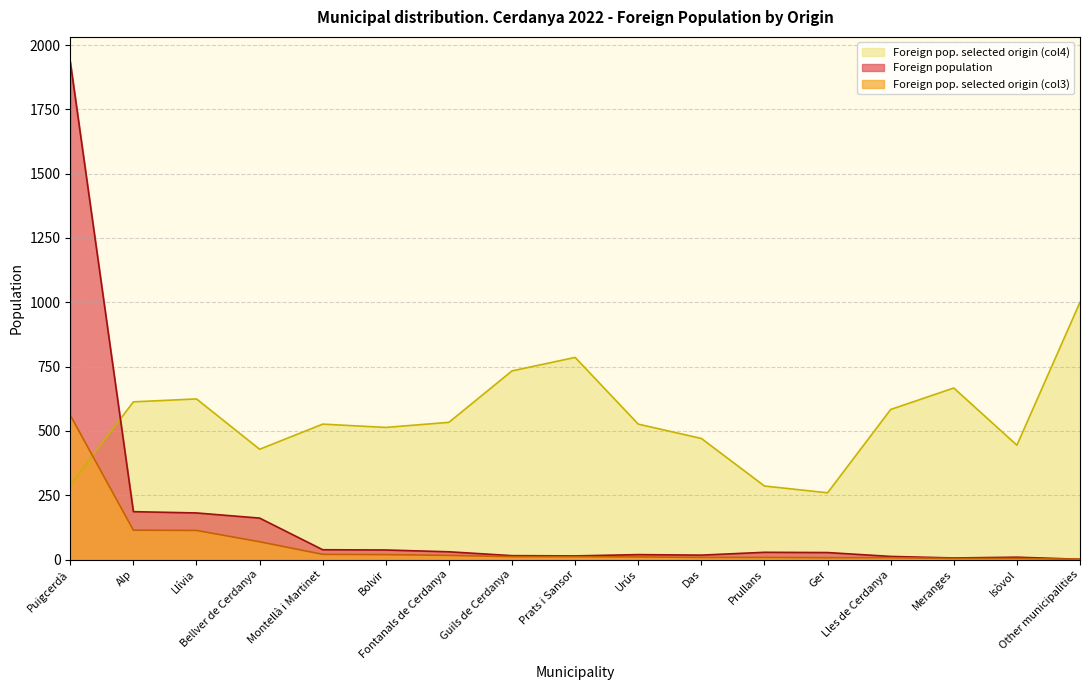

Reading right to left, extract all data points from this chart.

Foreign population: 1.0	9.0	6.0	12.0	27.0	28.0	17.0	19.0	14.0	15.0	30.0	37.0	38.0	161.0	181.0	186.0	1935.0
Foreign pop. selected origin (col3): 1.0	4.0	4.0	7.0	7.0	8.0	8.0	10.0	11.0	11.0	16.0	19.0	20.0	69.0	113.0	114.0	561.0
Foreign pop. selected origin (col4): 1000.0	444.4	666.7	583.3	259.3	285.7	470.6	526.3	785.7	733.3	533.3	513.5	526.3	428.6	624.3	612.9	289.9